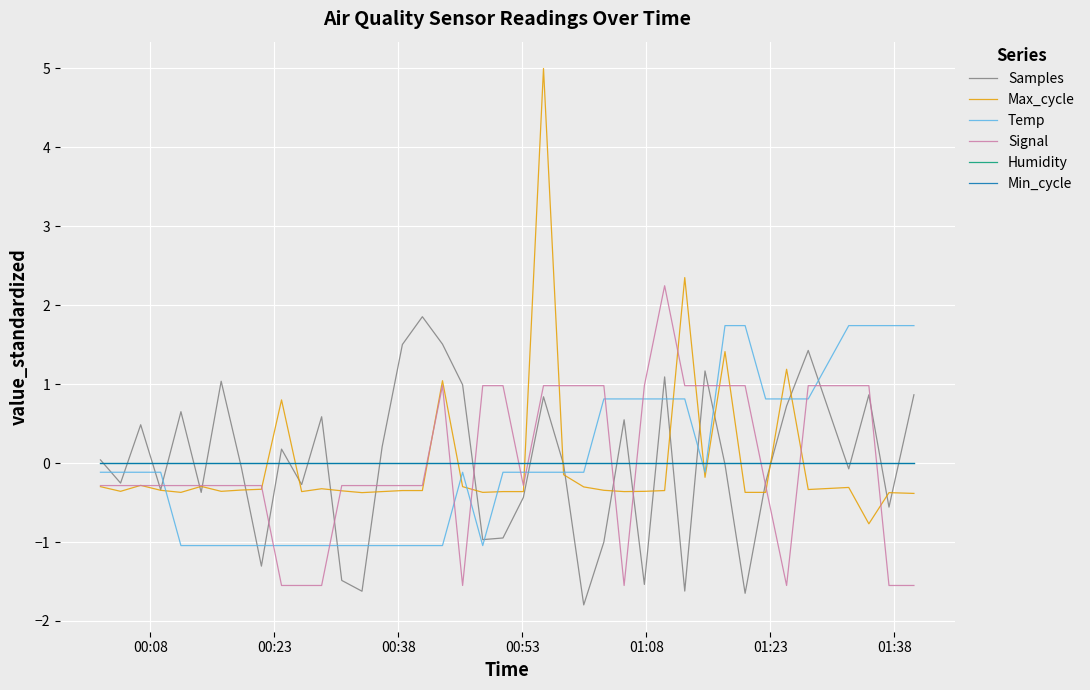

How many lines are shown in the chart?

6